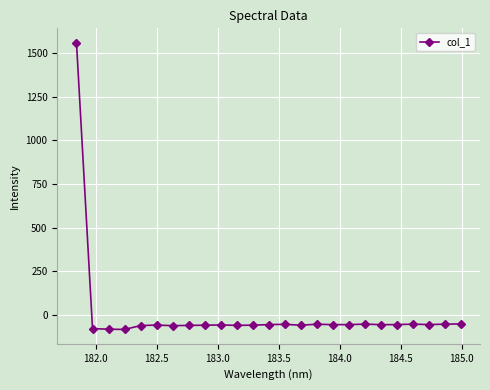

What is the value of the 2nd point from the left?

-80.8